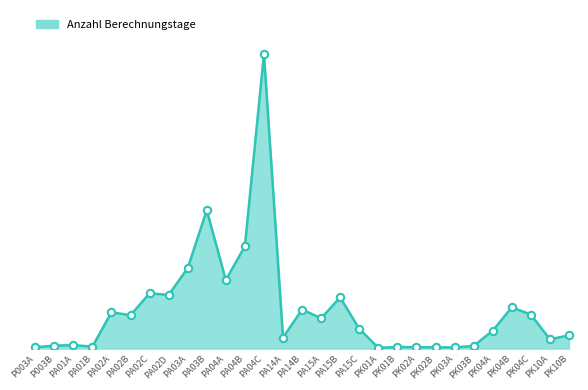

What is the change in value from PA02C to PK01A?

-49043